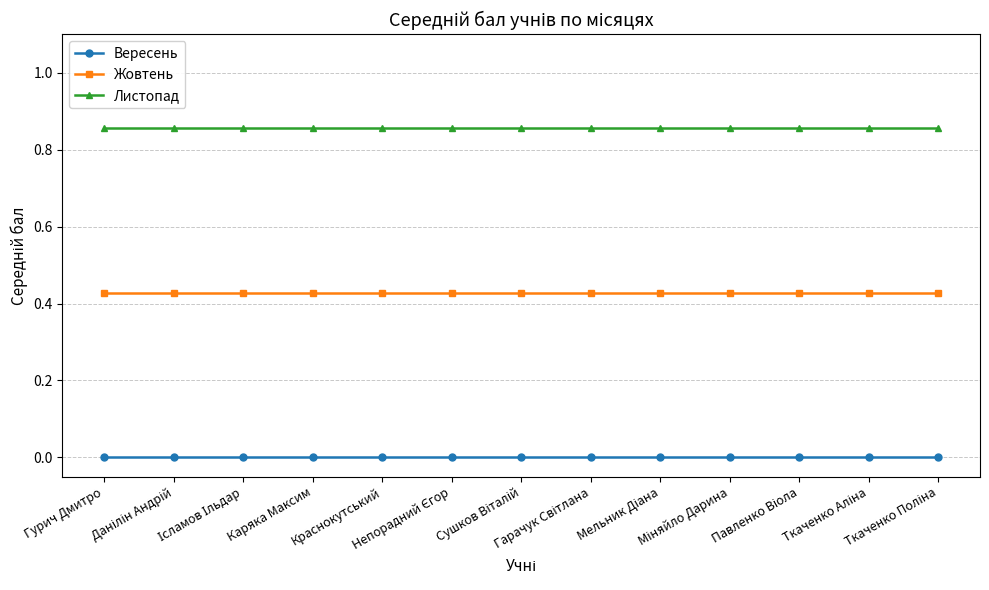

List the series in order of their overall mean, highest first.

Листопад, Жовтень, Вересень